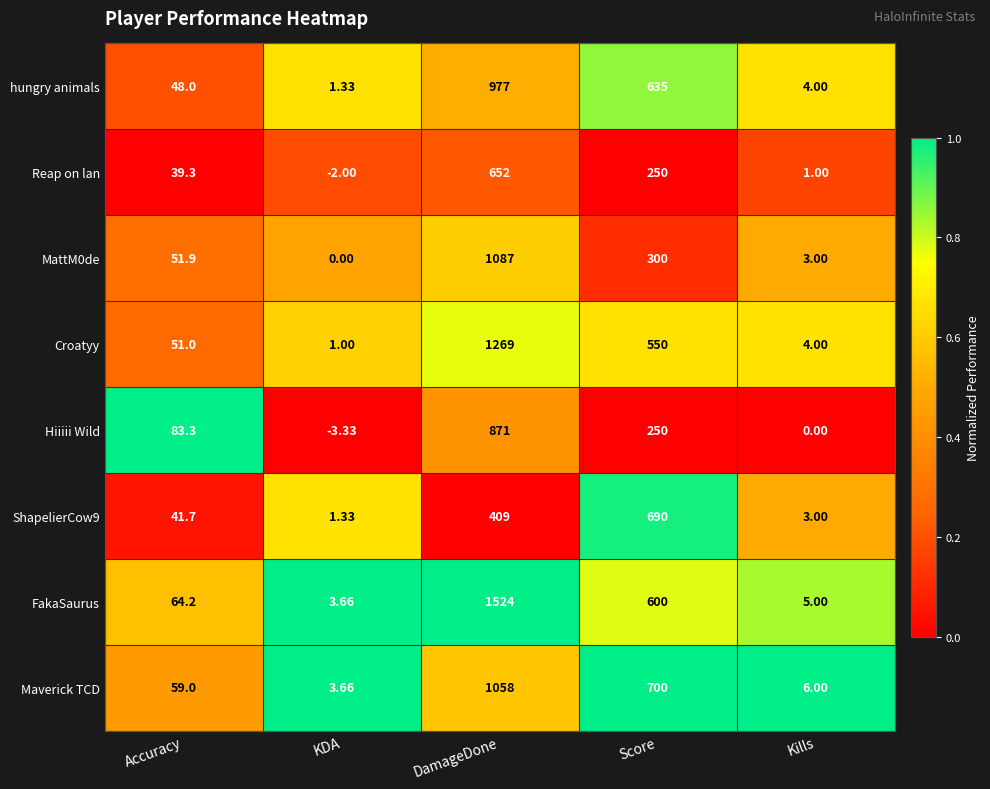

Which label corresponds to the smallest value in the chart?

KDA